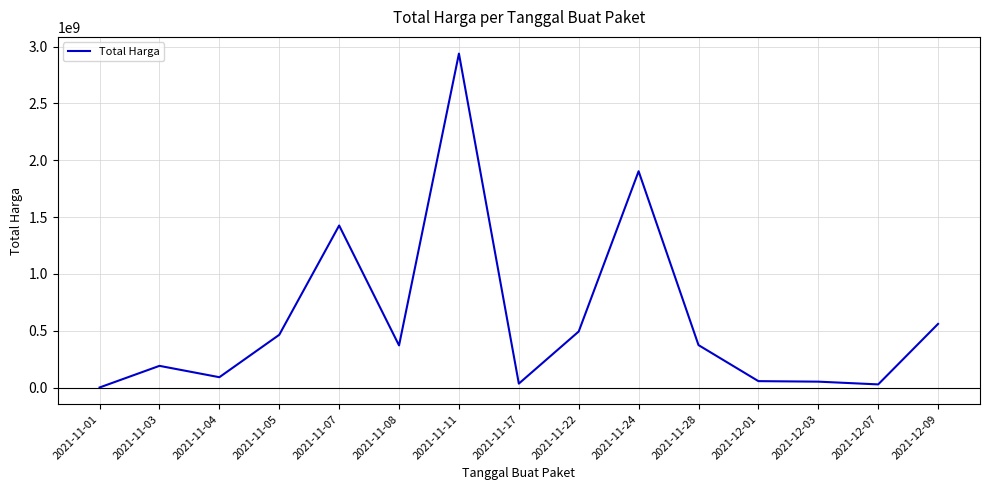

At which label is the value closest to 1469683420?

2021-11-07